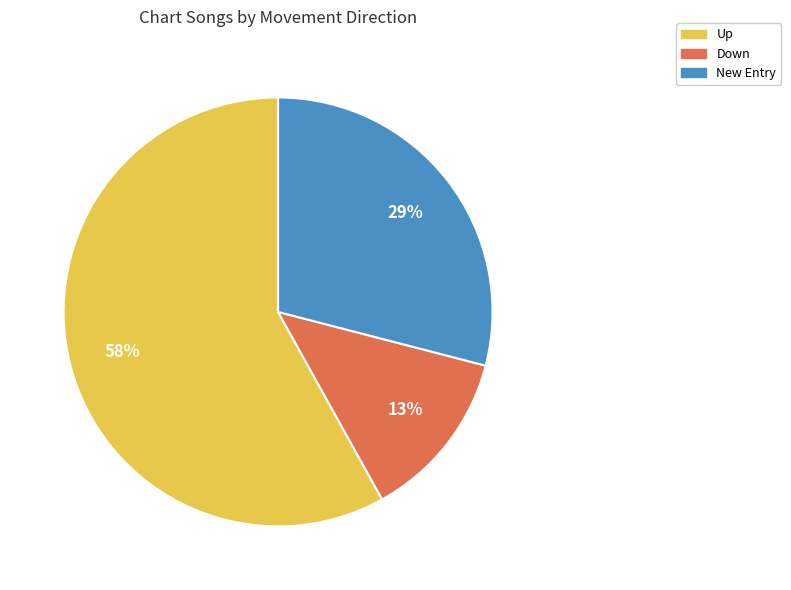

How many segments does this pie chart have?

3